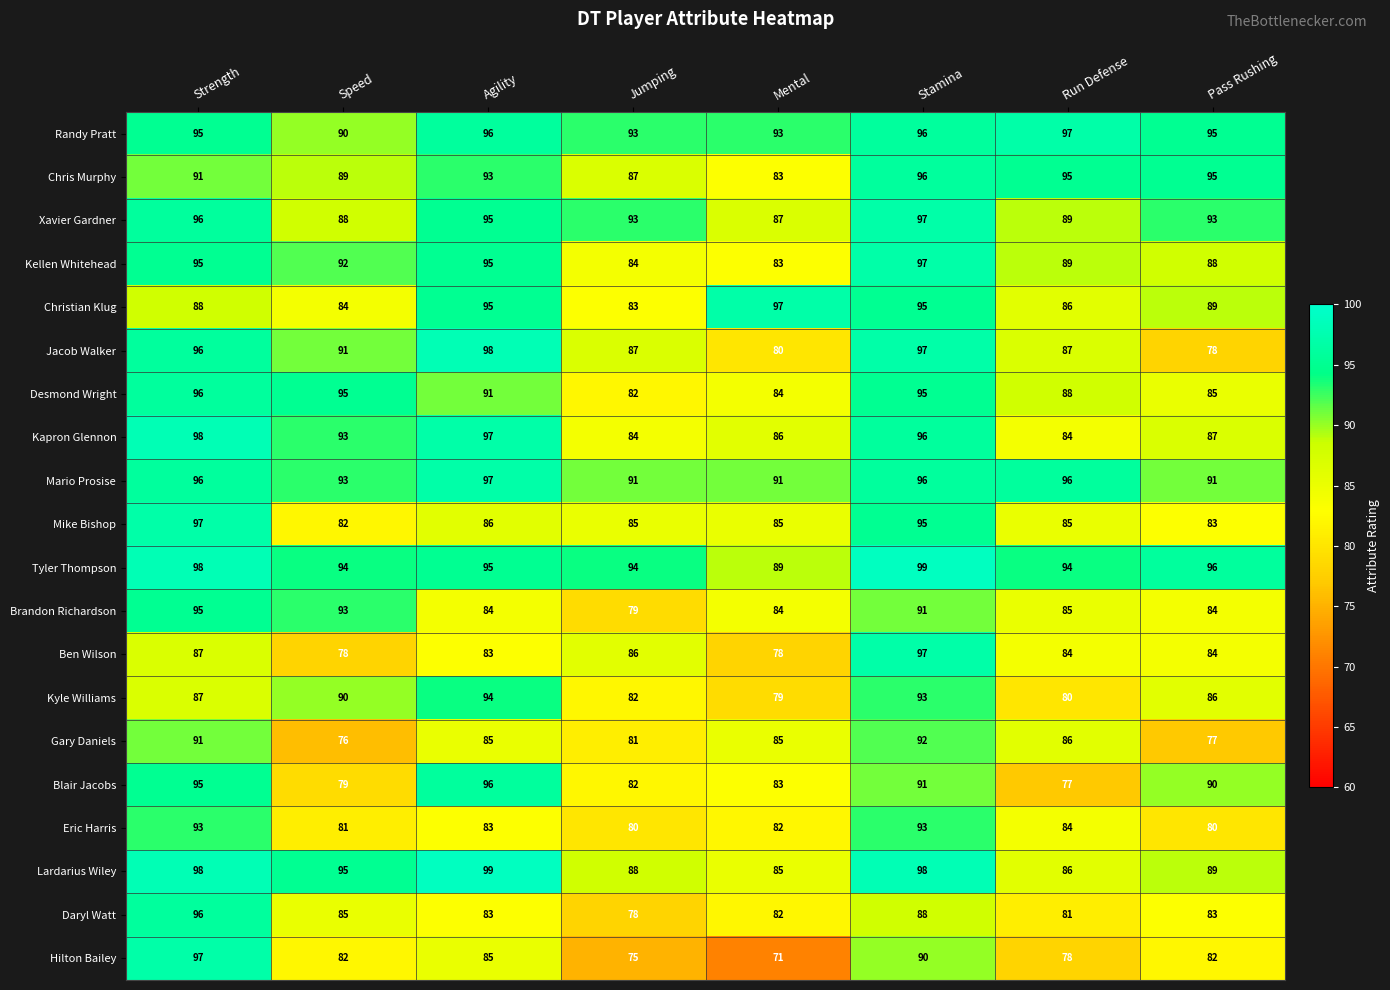

What is the spread (max minus min) of values at Speed?

19